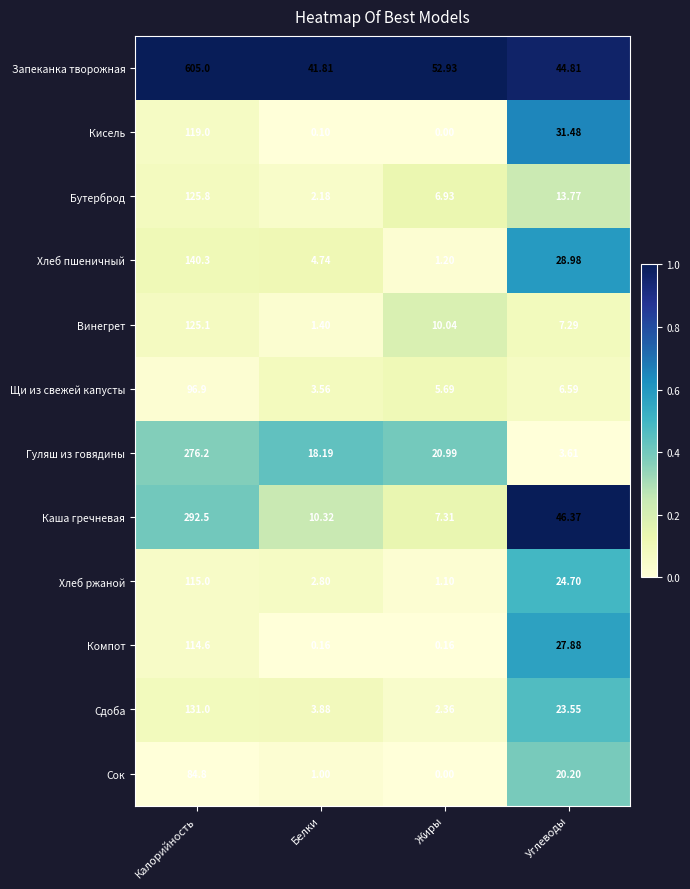

Which series has the largest range (max minus min)?

Запеканка творожная